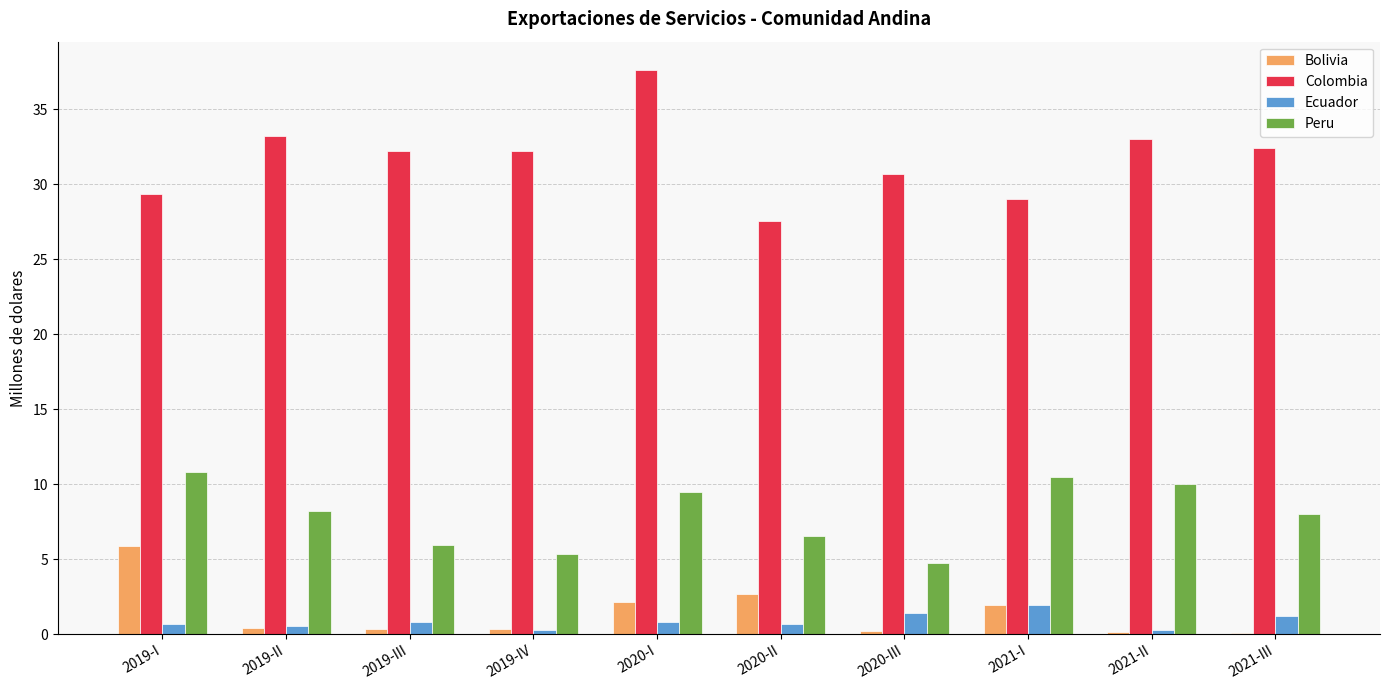

Count the Ecuador values in the range 0 to 1.

7